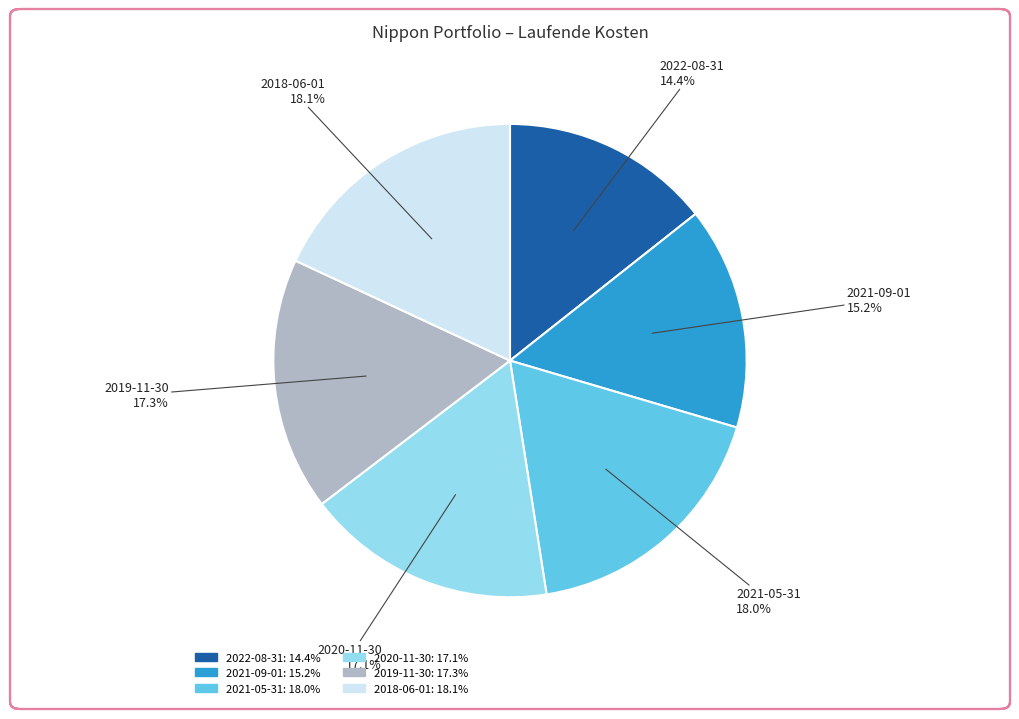

How many segments does this pie chart have?

6